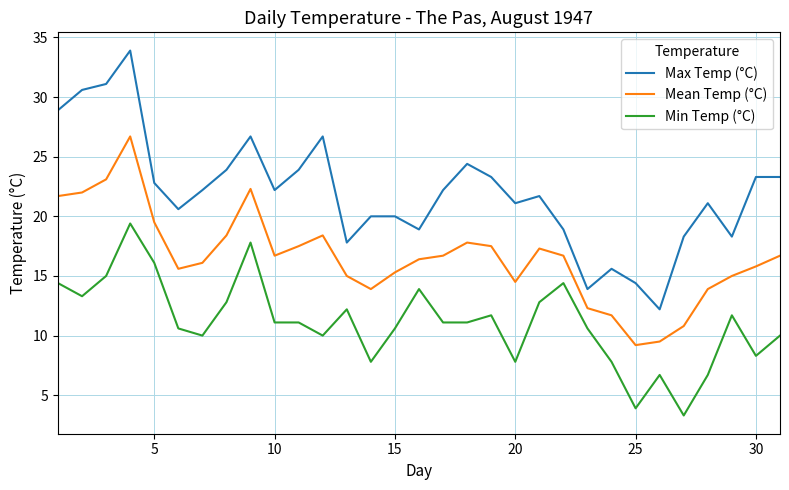

Which series has the widest spread of values?

Max Temp (°C)